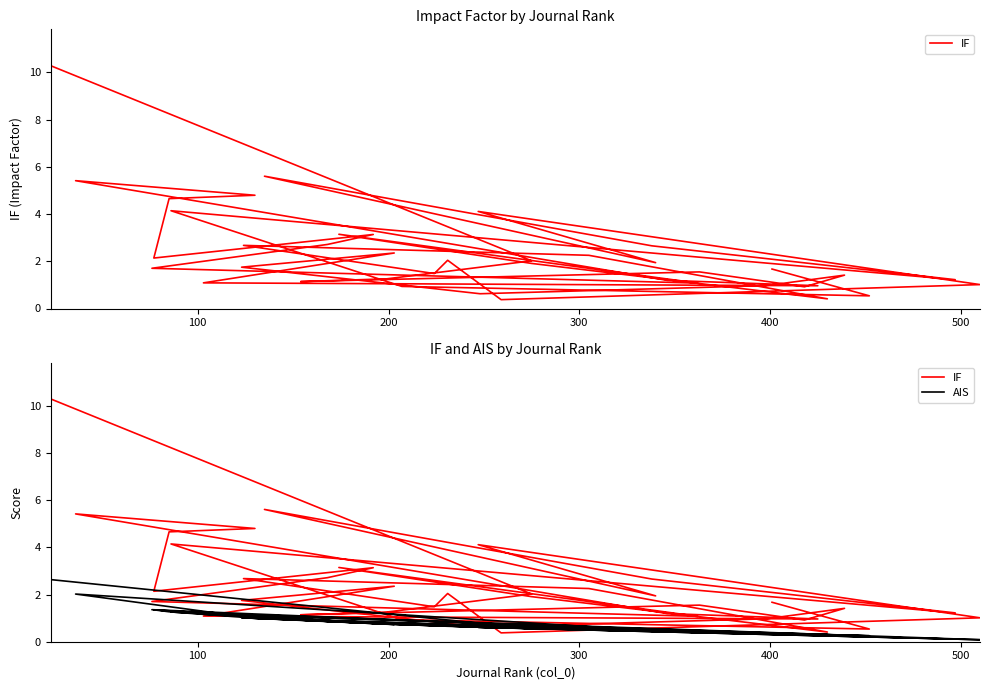

True or false: IF and AIS intersect in this chart.

True